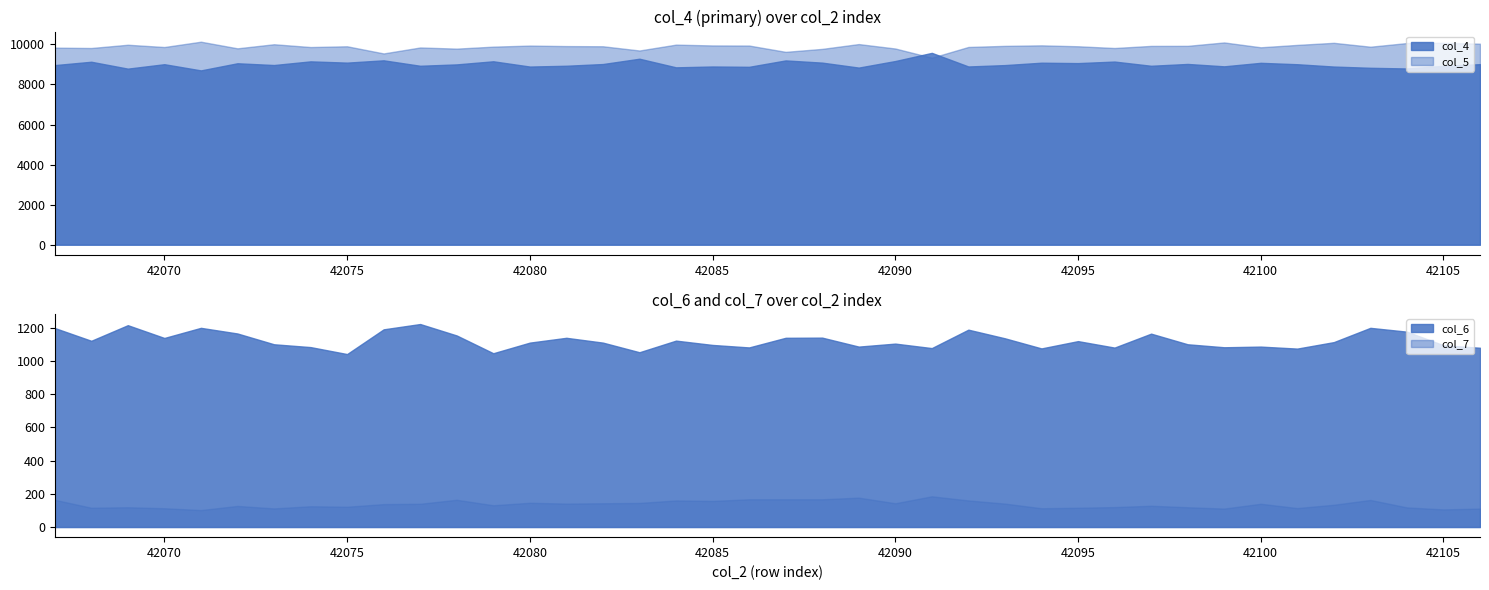

Rank the categories by col_4 value from highest to lowest.

42091, 42083, 42076, 42087, 42090, 42079, 42074, 42096, 42068, 42075, 42088, 42094, 42100, 42095, 42072, 42098, 42082, 42106, 42070, 42101, 42078, 42073, 42093, 42067, 42081, 42077, 42097, 42105, 42099, 42092, 42085, 42080, 42102, 42086, 42084, 42089, 42103, 42104, 42069, 42071